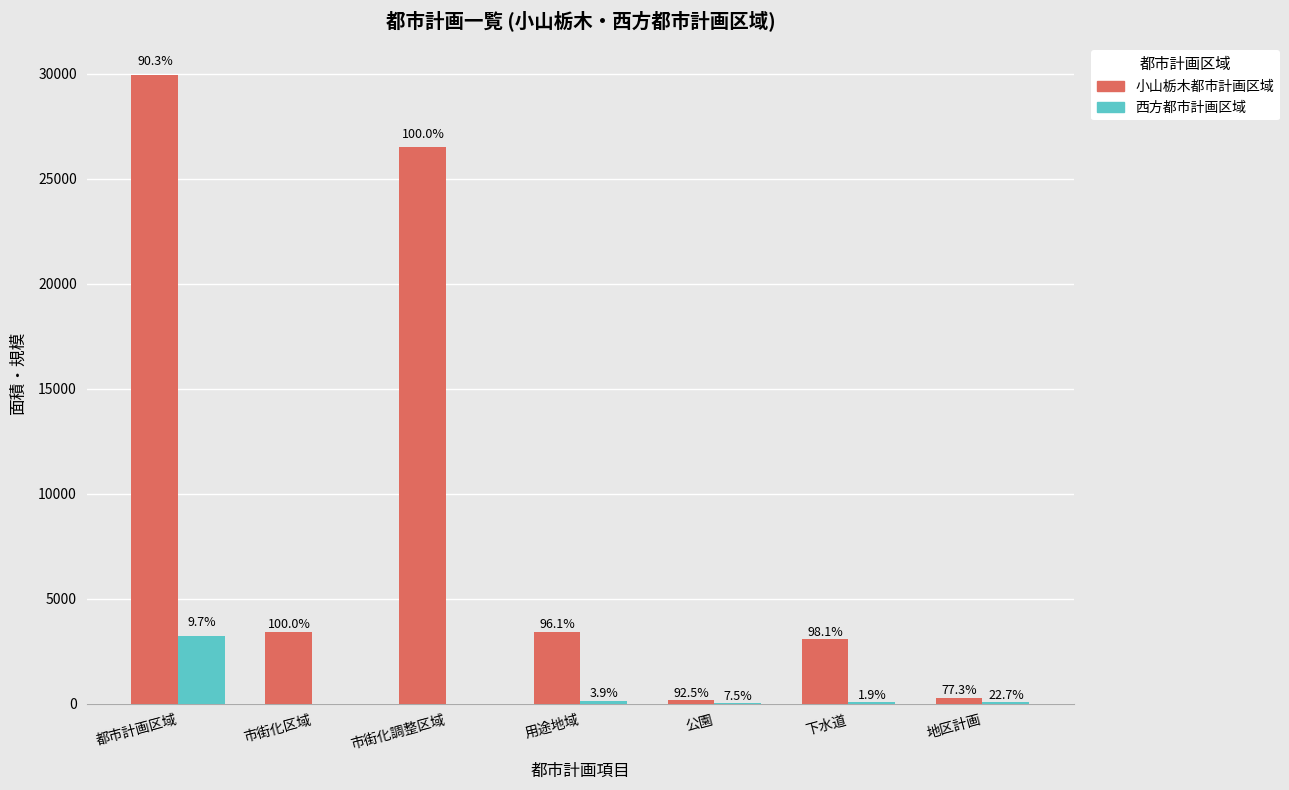

Are the bars horizontal?

No